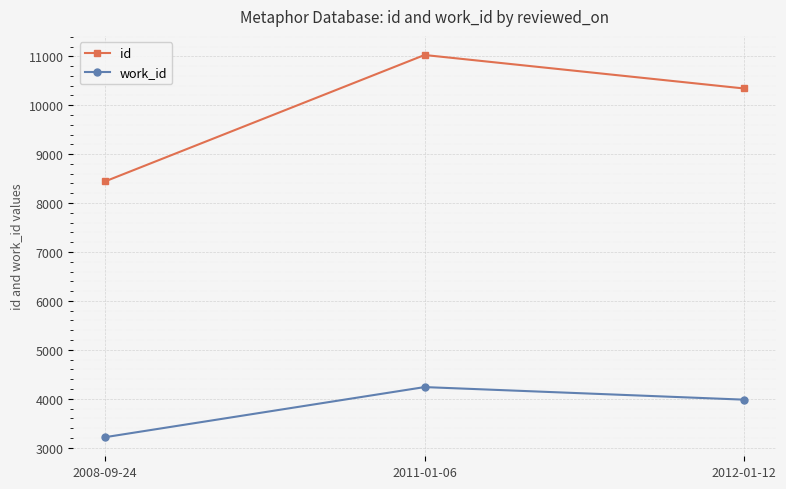

Which label corresponds to the smallest value in the chart?

2008-09-24